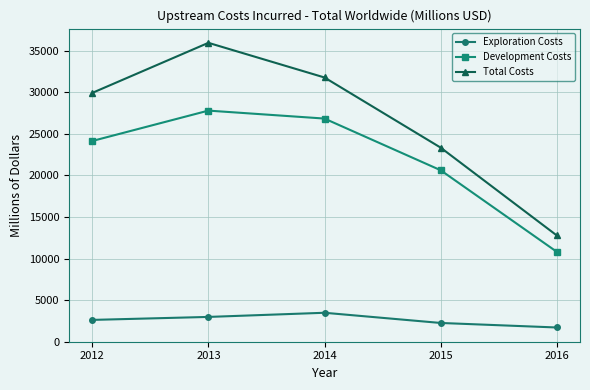

How many lines are shown in the chart?

3